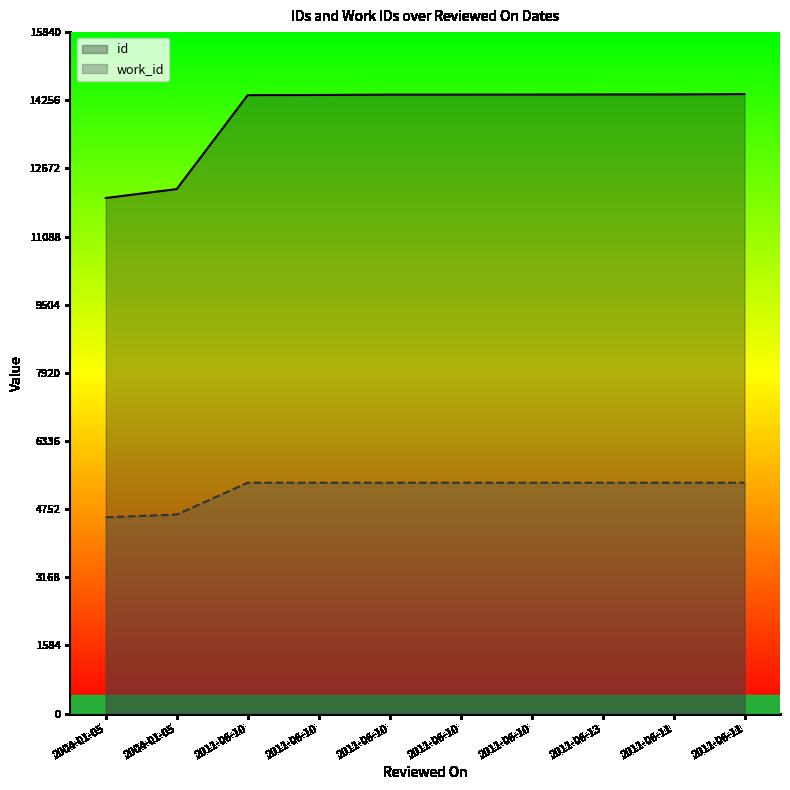

What is the difference between the maximum and minimum values in the work_id series?

804